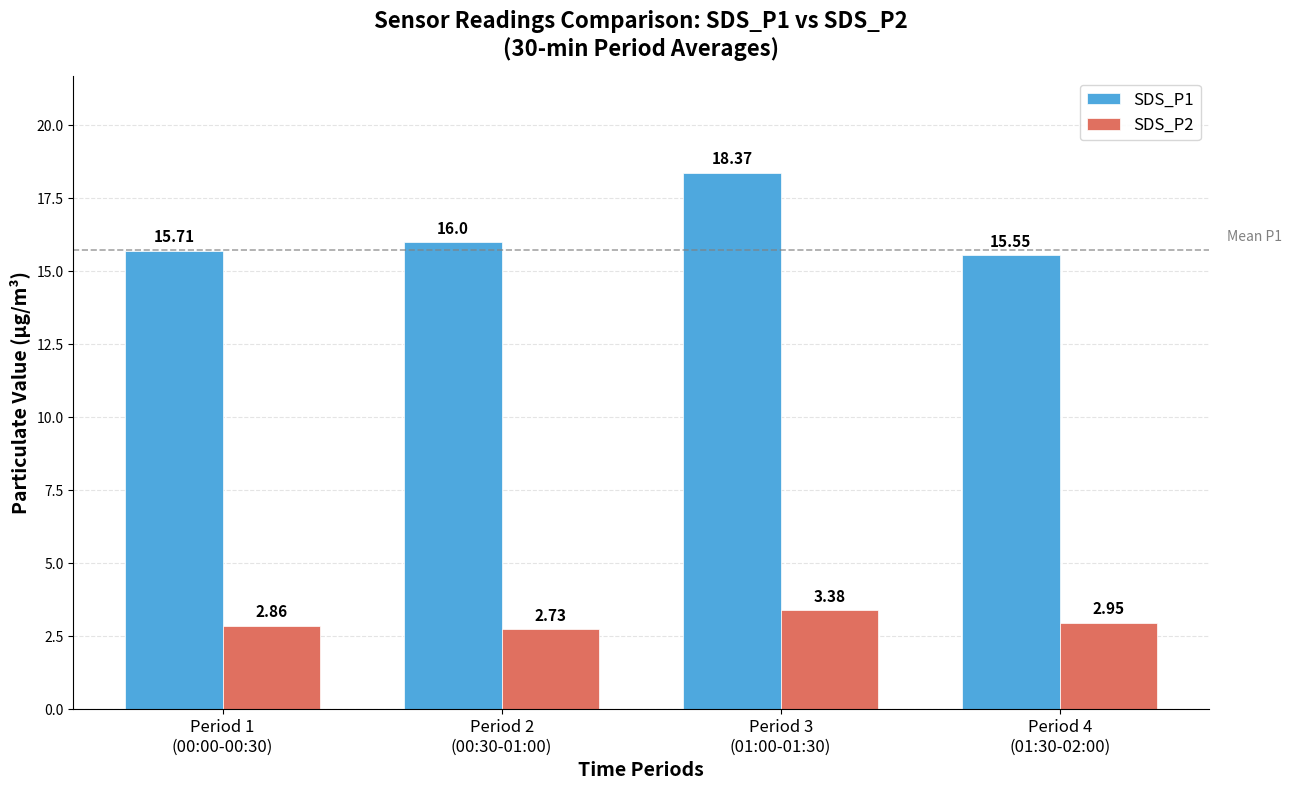

What is the difference between the maximum and minimum values in the SDS_P1 series?

2.8